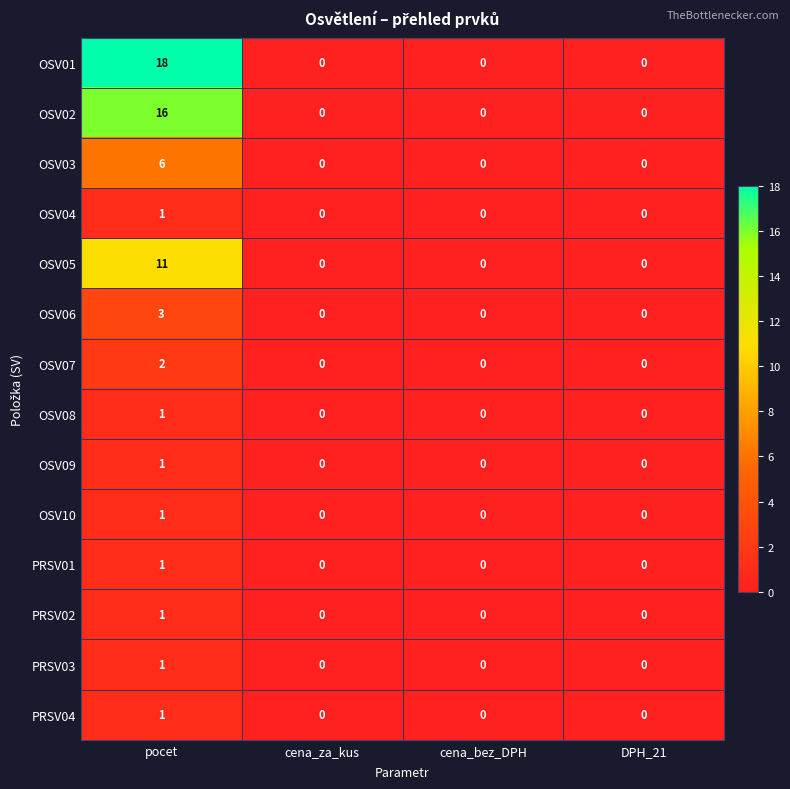

What is the average value of the OSV05 series?

3